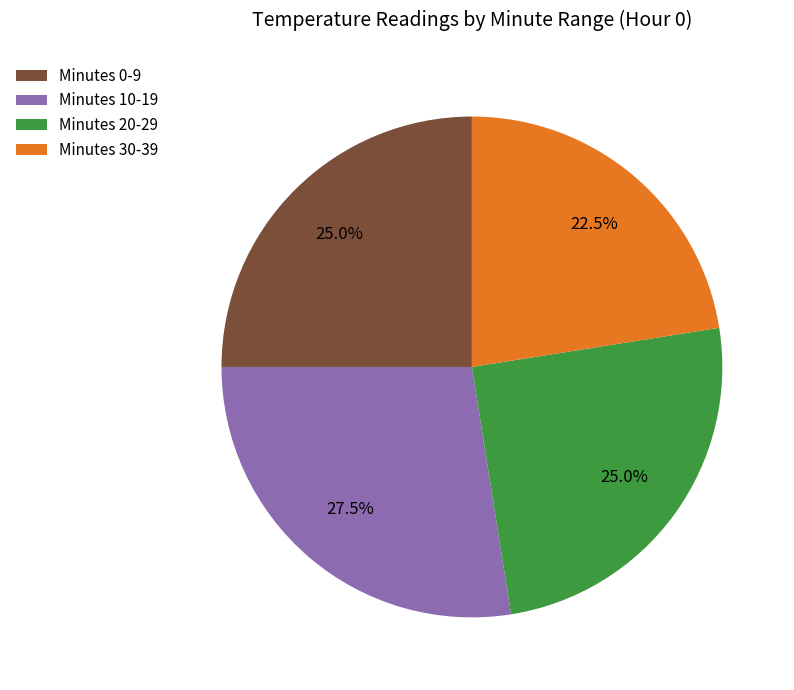

What is the total percentage of Minutes 30-39 and Minutes 10-19?

50.0%